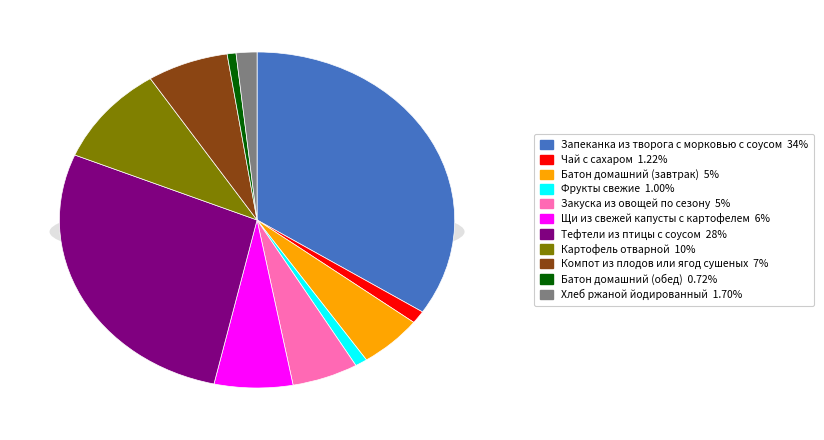

How many slices are in this pie chart?

11